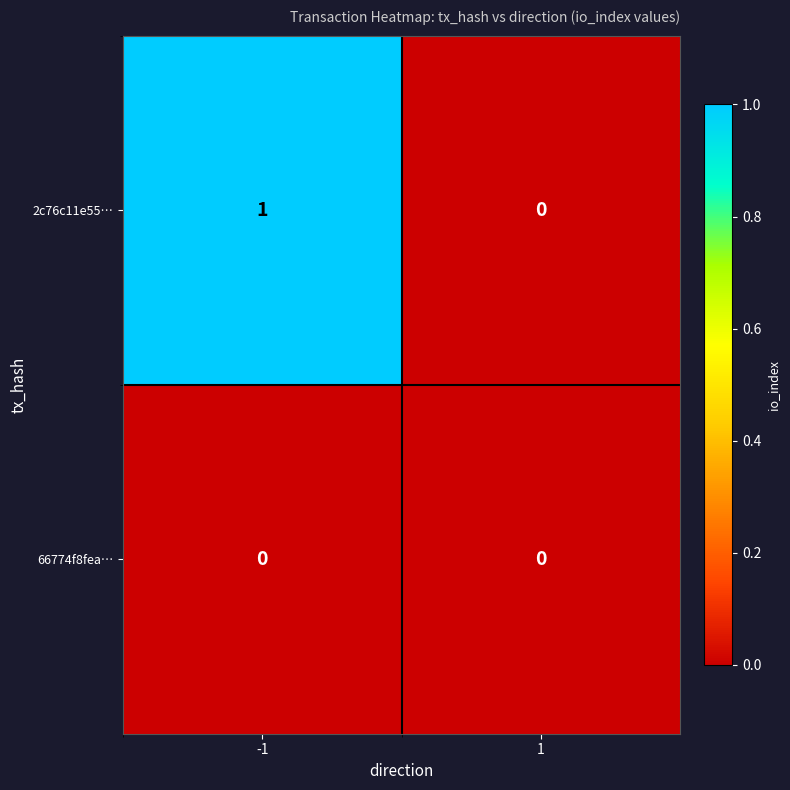

Which series has the largest total across all categories?

2c76c11e55…